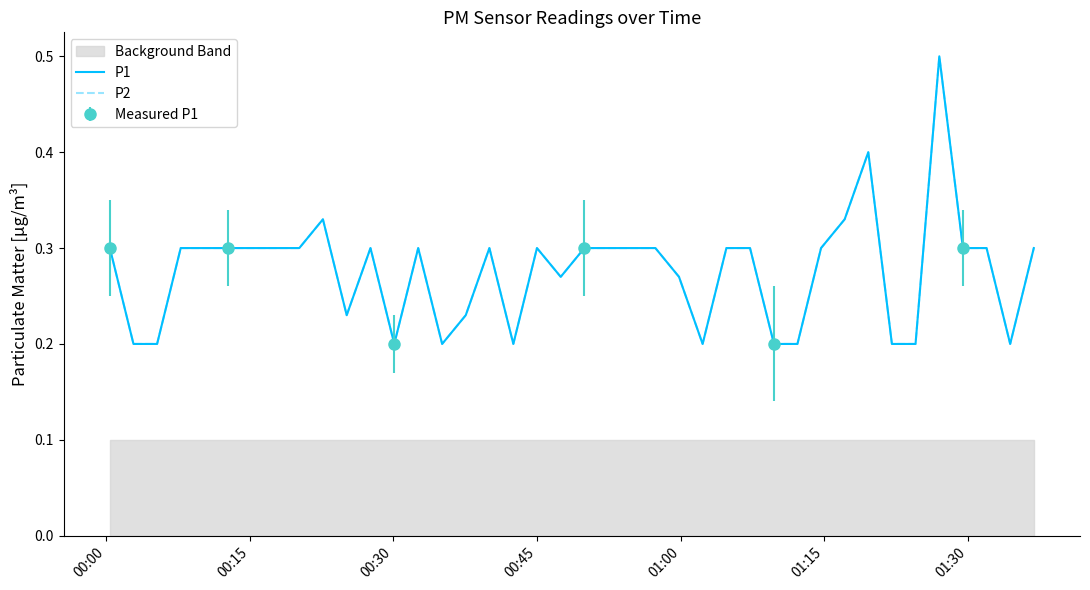

True or false: P1 and P2 intersect in this chart.

False